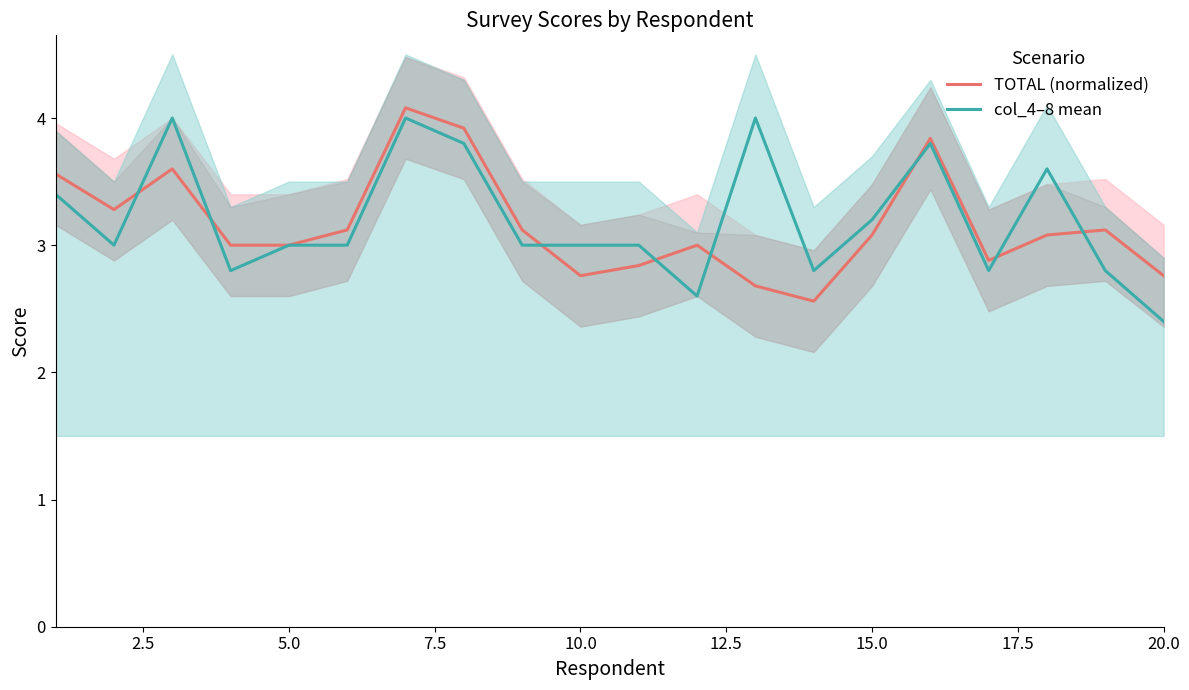

What are all the series names shown in the legend?

TOTAL (normalized), col_4–8 mean